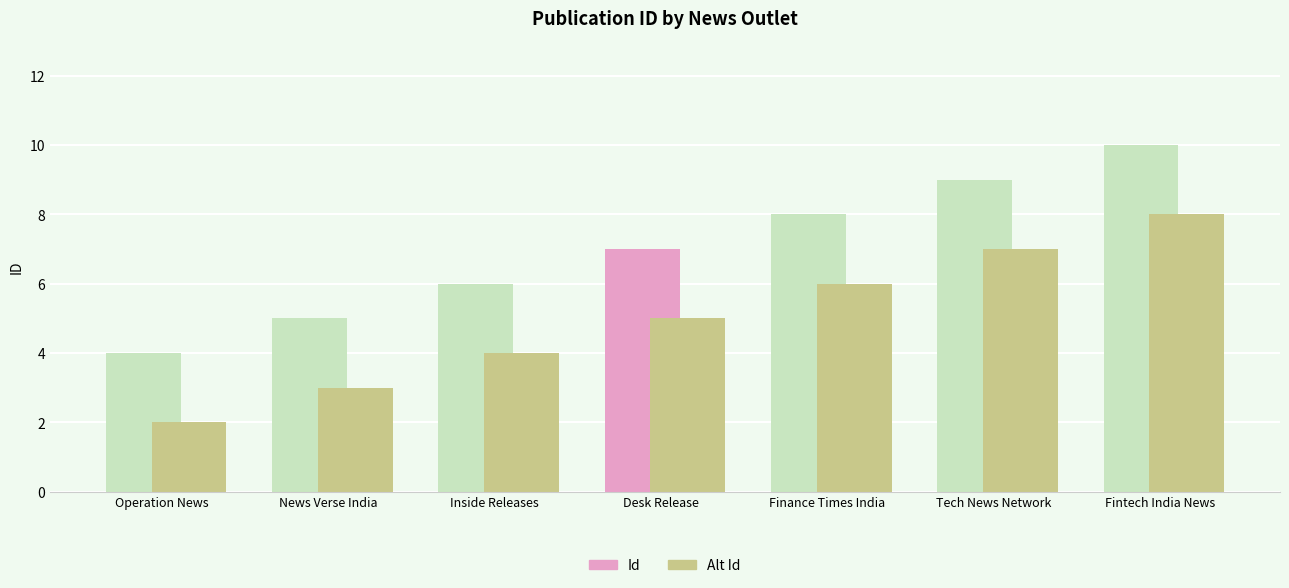

What value does the Id series have at Tech News Network?

9